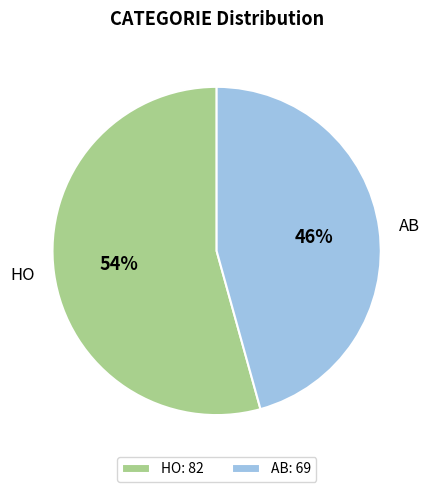

To the nearest percent, what is the combined percentage of HO and AB?

100%